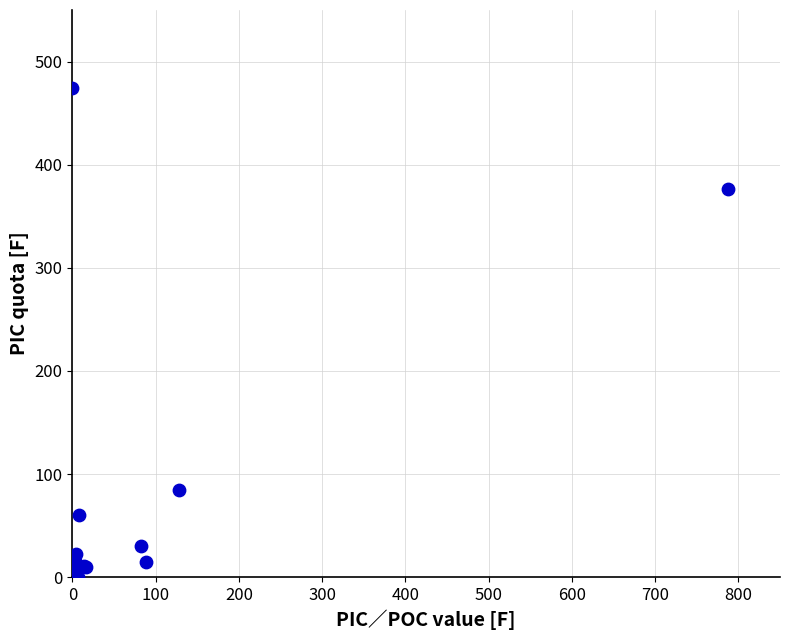

What Y value in the scatter plot is closest to 237?

376.2